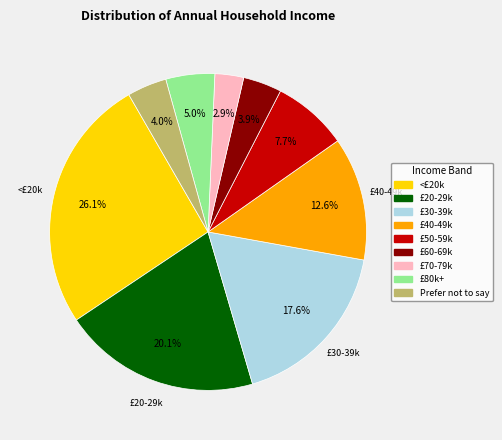

Is there any slice that represents more than half of the pie?

No